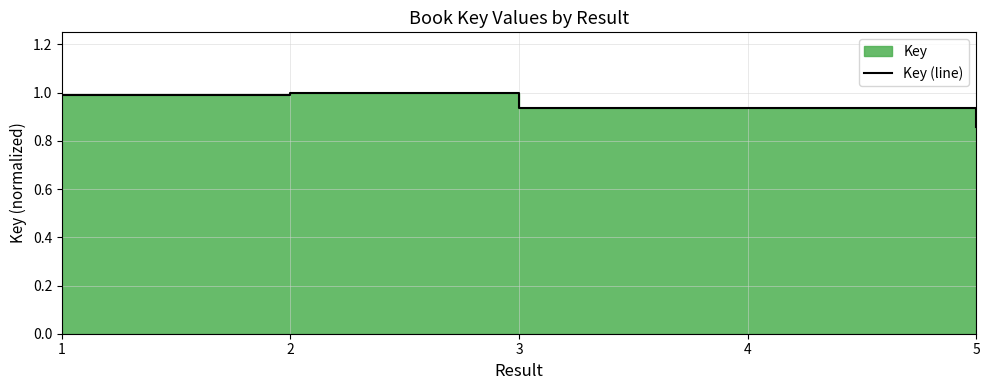

What is the value of the 3rd point from the left?

0.9